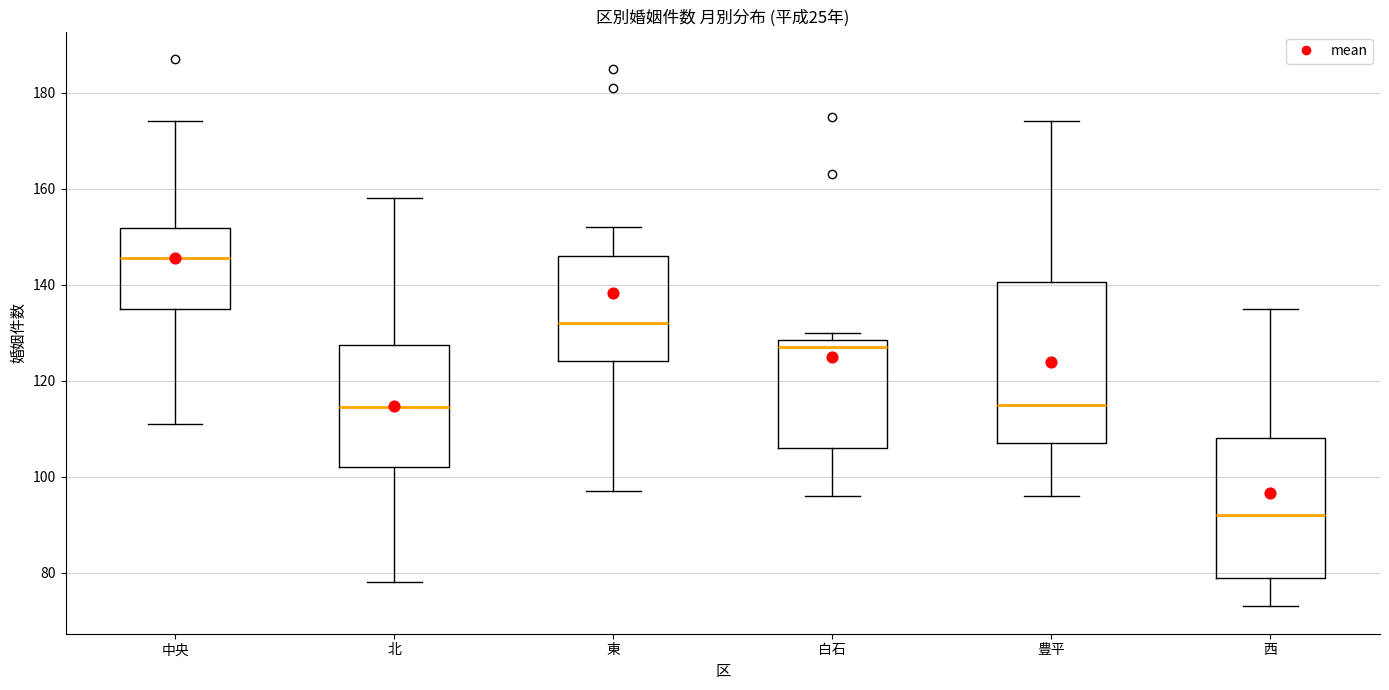

Which box's median line is the lowest?

西